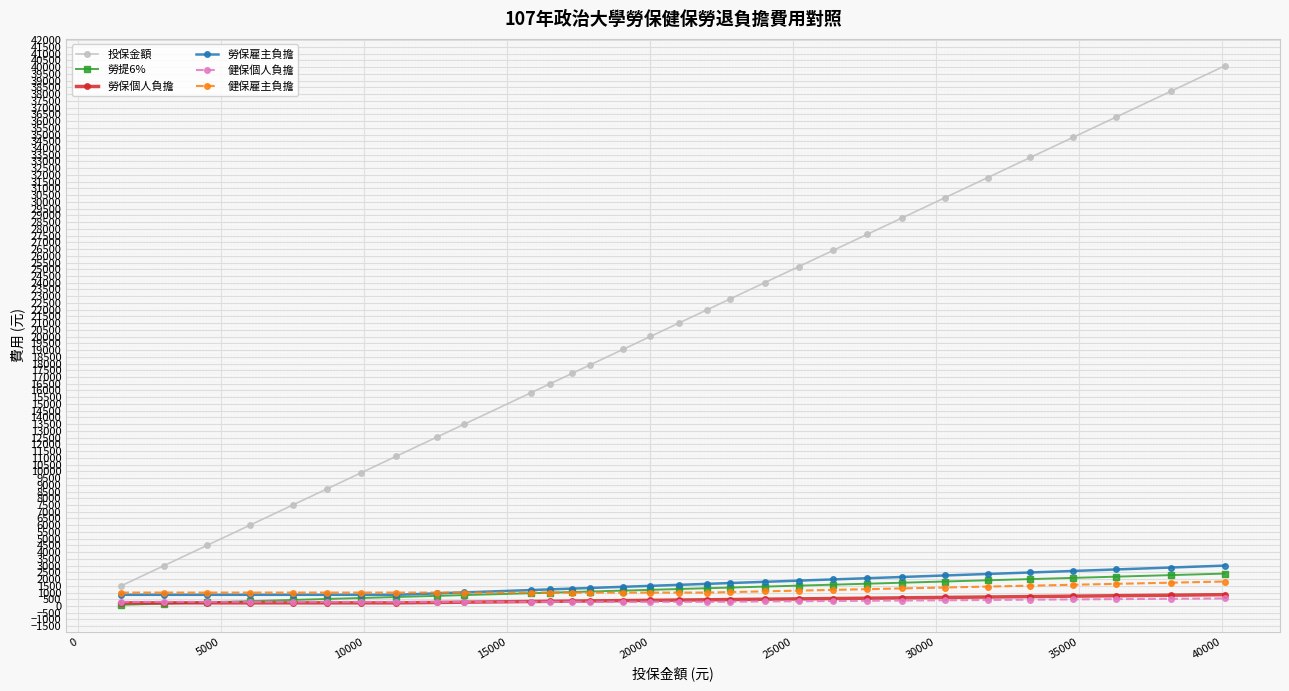

Does the chart display data point markers on the line(s)?

Yes